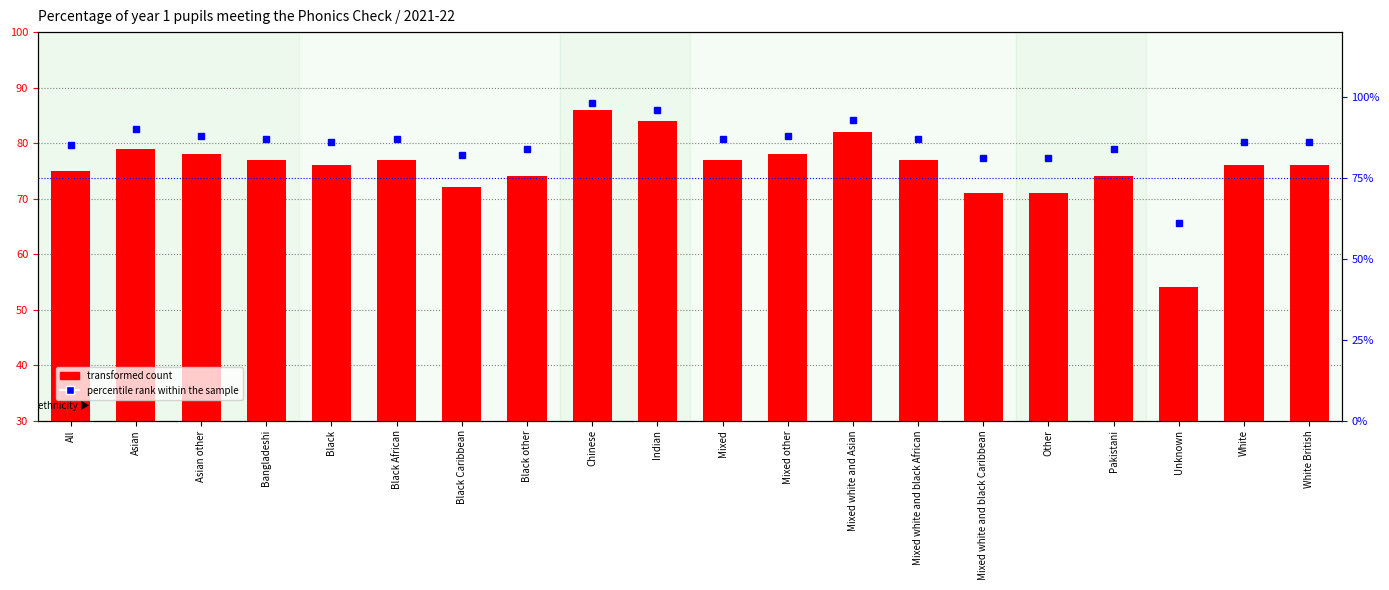

Where does the percentile rank within the sample series first go above 87?

Asian